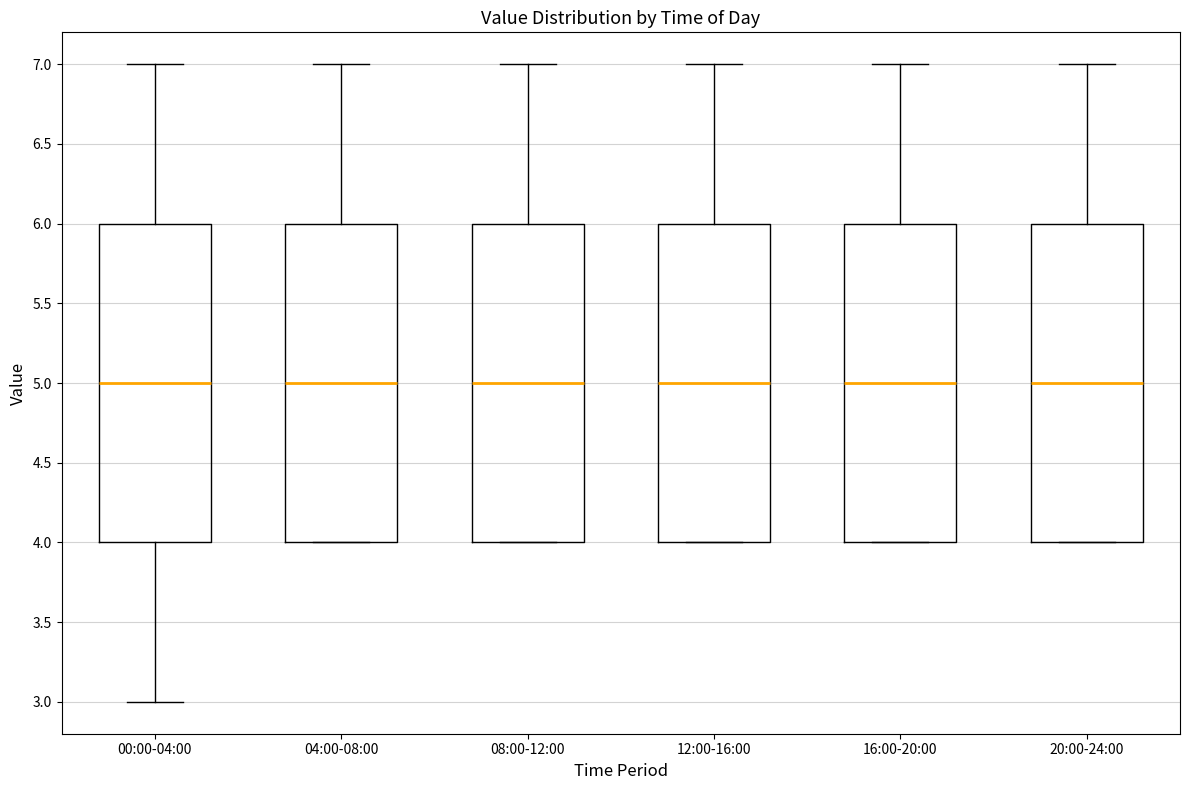

Reading left to right, transcribe this box plot: for each box, give where its median line is, the range the box spans, and where its two whiskers end, as read against the y-axis. The values are not printed on the chart, so give them approximately, as read against the axis.

00:00-04:00: median 5, box 4 to 6, whiskers 3 to 7
04:00-08:00: median 5, box 4 to 6, whiskers 4 to 7
08:00-12:00: median 5, box 4 to 6, whiskers 4 to 7
12:00-16:00: median 5, box 4 to 6, whiskers 4 to 7
16:00-20:00: median 5, box 4 to 6, whiskers 4 to 7
20:00-24:00: median 5, box 4 to 6, whiskers 4 to 7